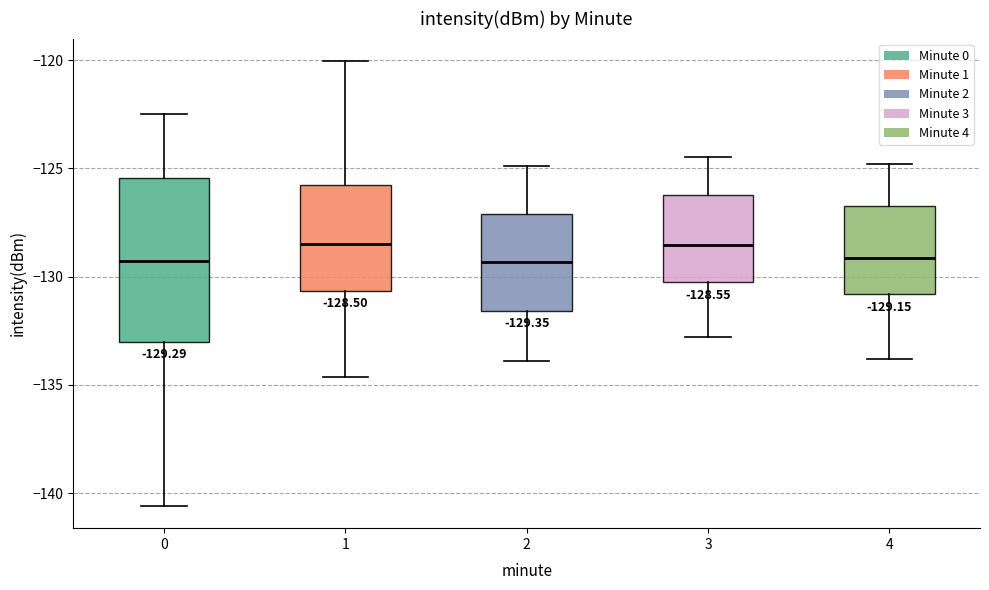

Comparing the boxes themselves (not the whiskers), which one is the tallest?

0